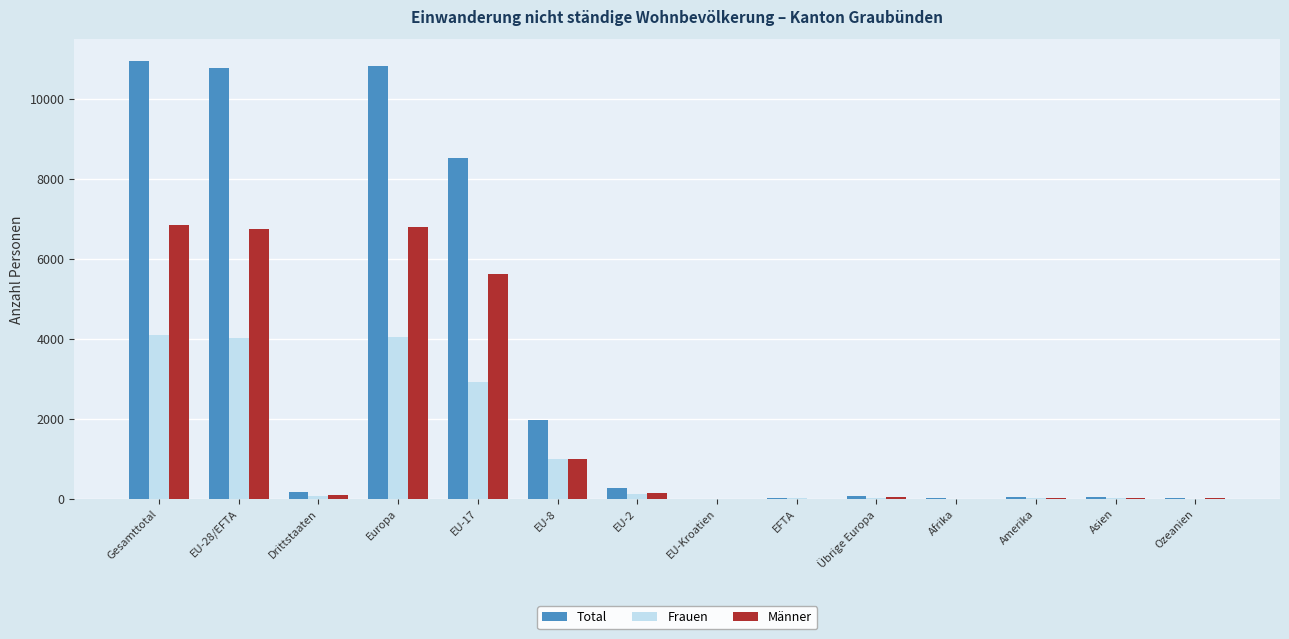

The Männer series shows 0 at EU-Kroatien. True or false?

True